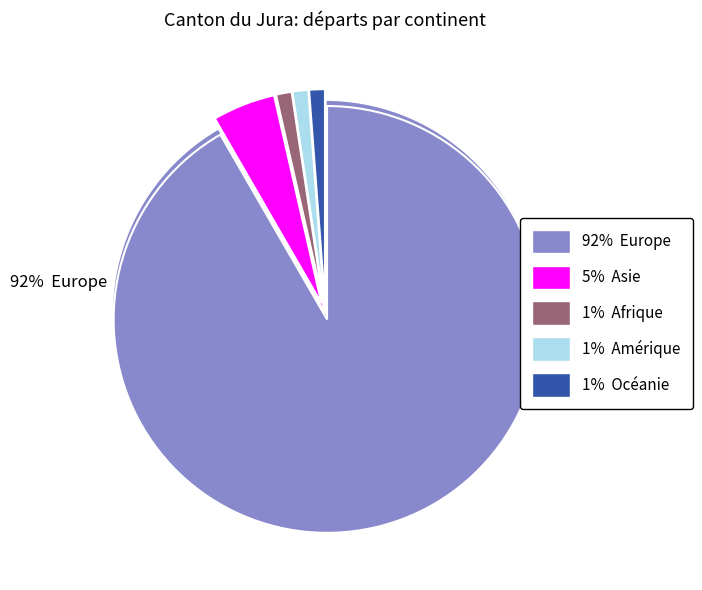

Rank the categories by value from lowest to highest.

Afrique, Amérique, Océanie, Asie, Europe